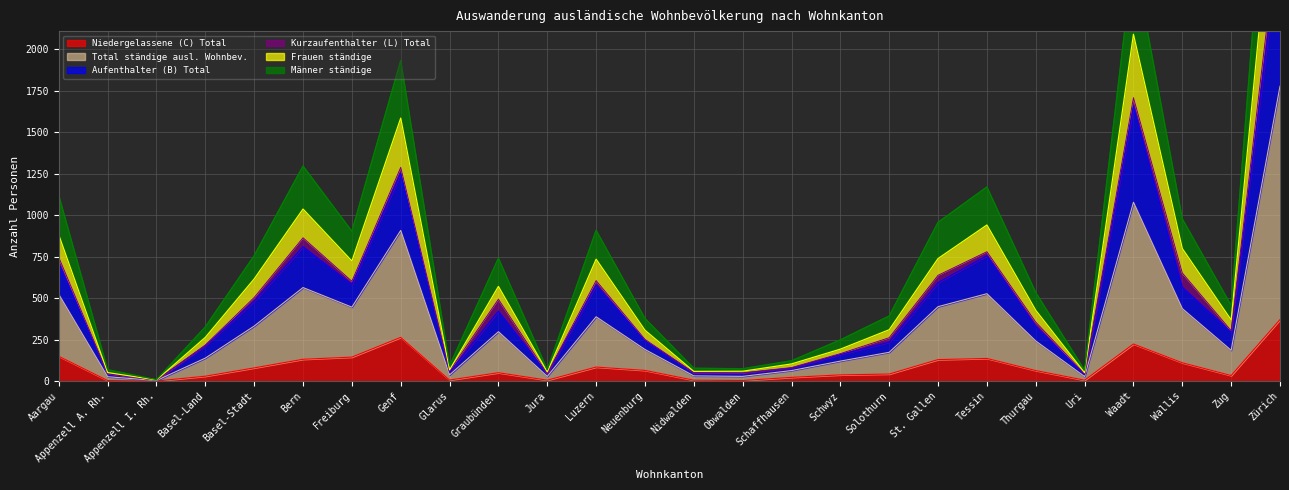

Rank the categories by Frauen ständige value from highest to lowest.

Zürich, Waadt, Genf, Bern, Tessin, Aargau, Wallis, St. Gallen, Luzern, Freiburg, Basel-Stadt, Graubünden, Thurgau, Zug, Solothurn, Neuenburg, Basel-Land, Schwyz, Schaffhausen, Glarus, Obwalden, Nidwalden, Jura, Appenzell A. Rh., Uri, Appenzell I. Rh.